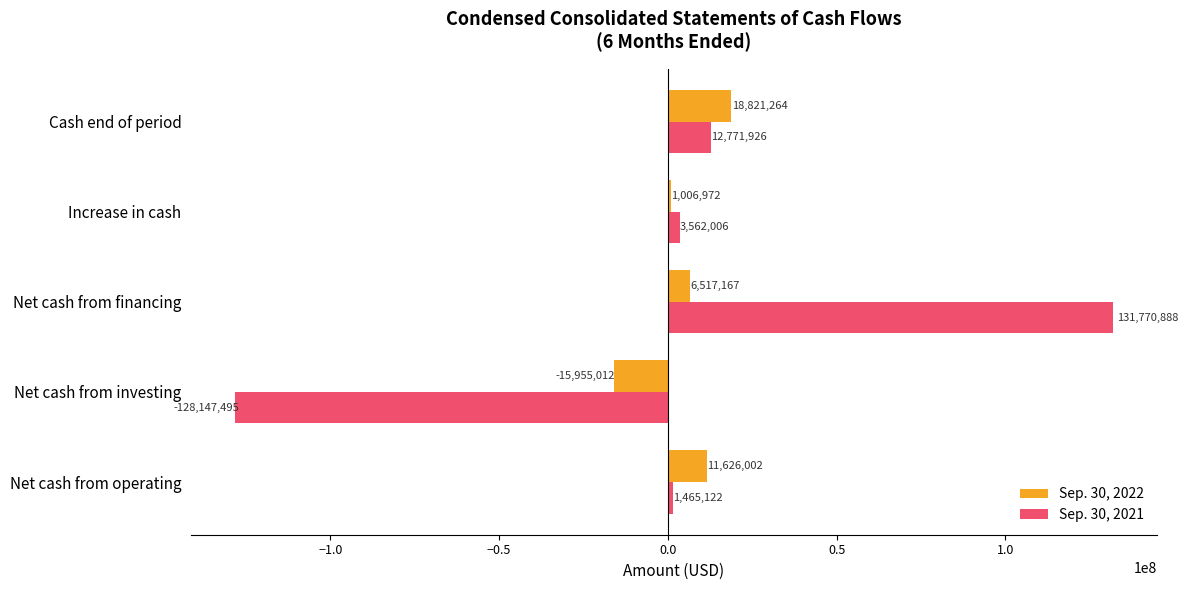

List the series in order of their overall mean, lowest first.

Sep. 30, 2021, Sep. 30, 2022